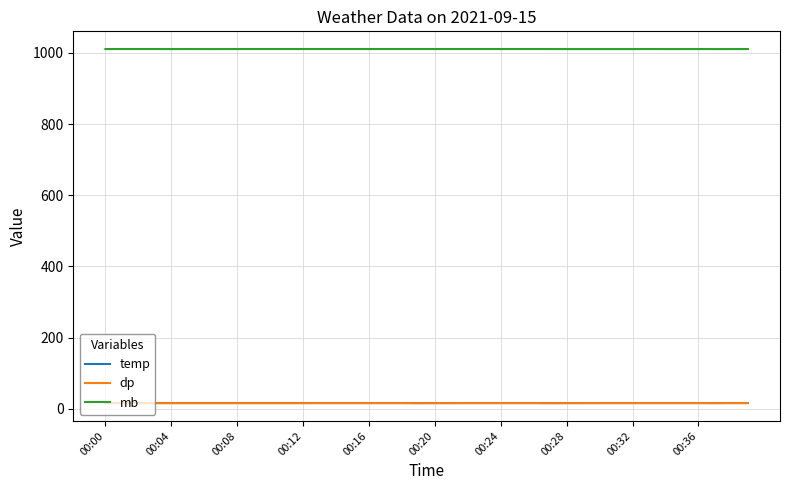

Which series has the largest total across all categories?

mb